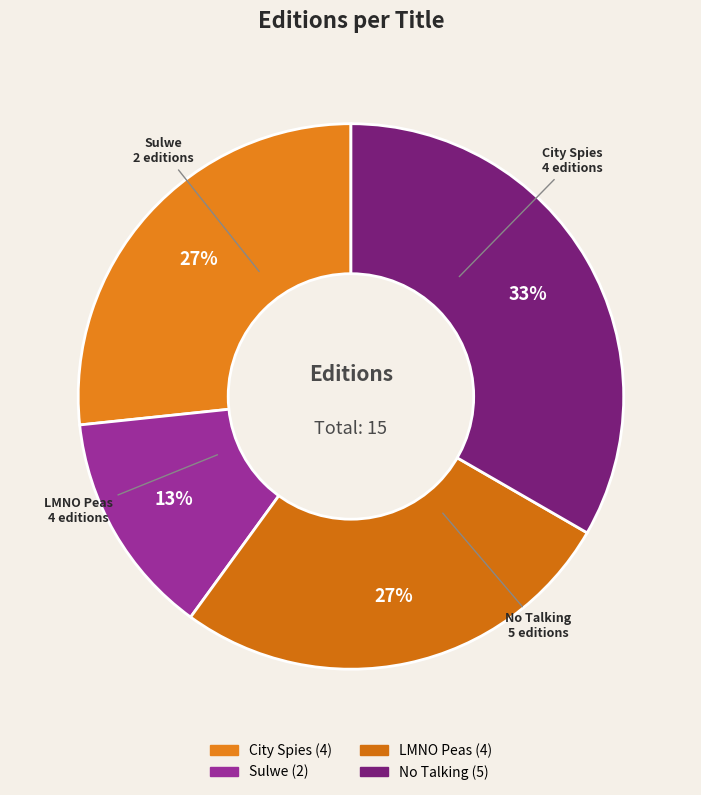

Combined, do City Spies and No Talking account for over 50%?

Yes